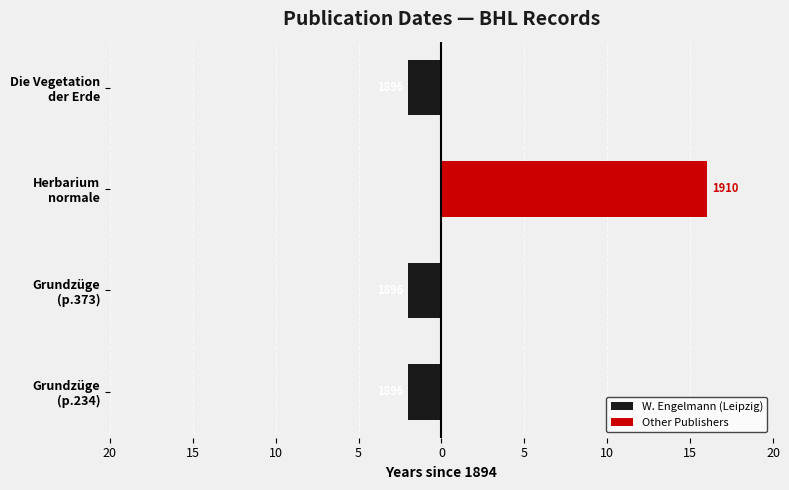

Rank the series by their maximum value, from lowest to highest.

W. Engelmann (Leipzig), Other Publishers